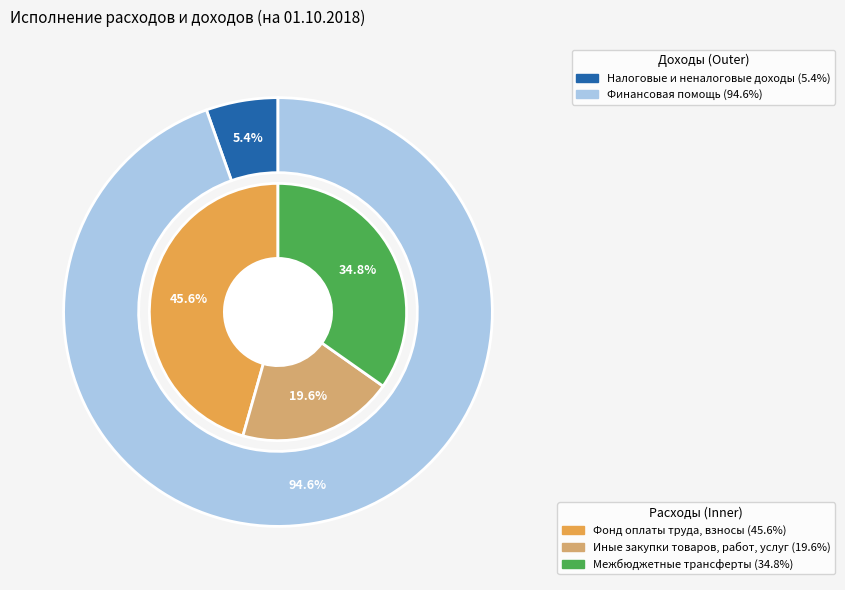

How many slices are in this pie chart?

3